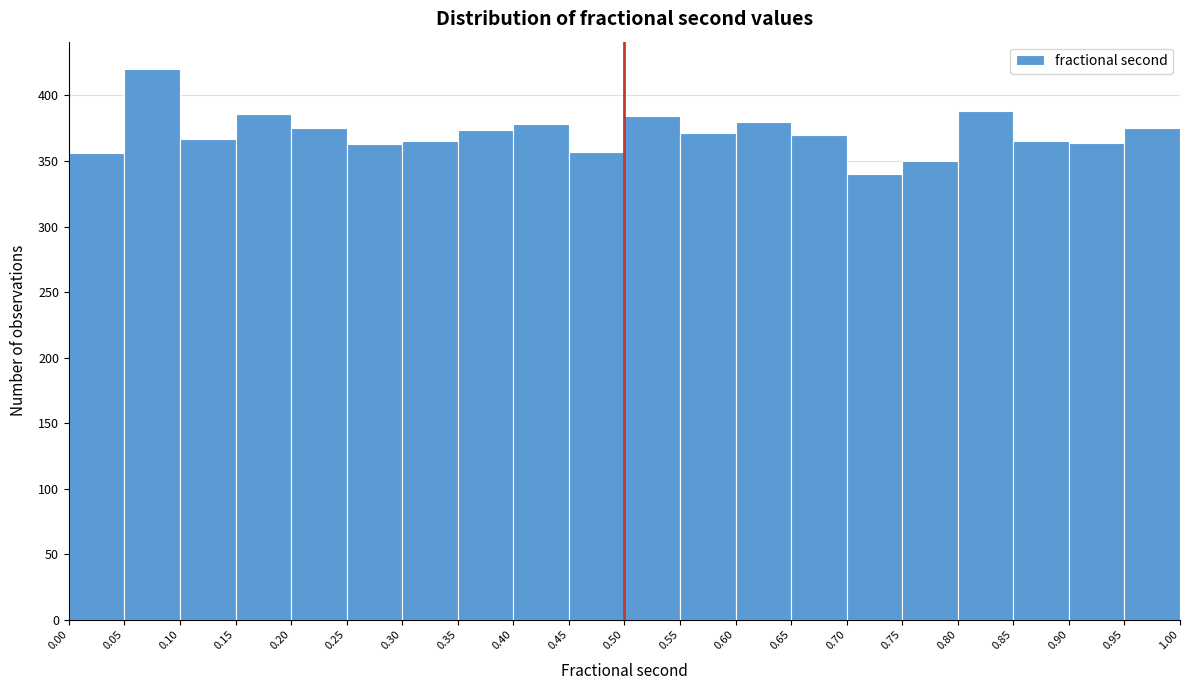

Reading left to right, transcribe this chart: for each bar, give the range it covers on the x-axis and its height. The values are not printed on the chart, so give them approximately, as read against the axis.

0.00 to 0.05: 355
0.05 to 0.10: 420
0.10 to 0.15: 365
0.15 to 0.20: 385
0.20 to 0.25: 375
0.25 to 0.30: 365
0.30 to 0.35: 365
0.35 to 0.40: 375
0.40 to 0.45: 380
0.45 to 0.50: 355
0.50 to 0.55: 385
0.55 to 0.60: 370
0.60 to 0.65: 380
0.65 to 0.70: 370
0.70 to 0.75: 340
0.75 to 0.80: 350
0.80 to 0.85: 390
0.85 to 0.90: 365
0.90 to 0.95: 365
0.95 to 1.00: 375